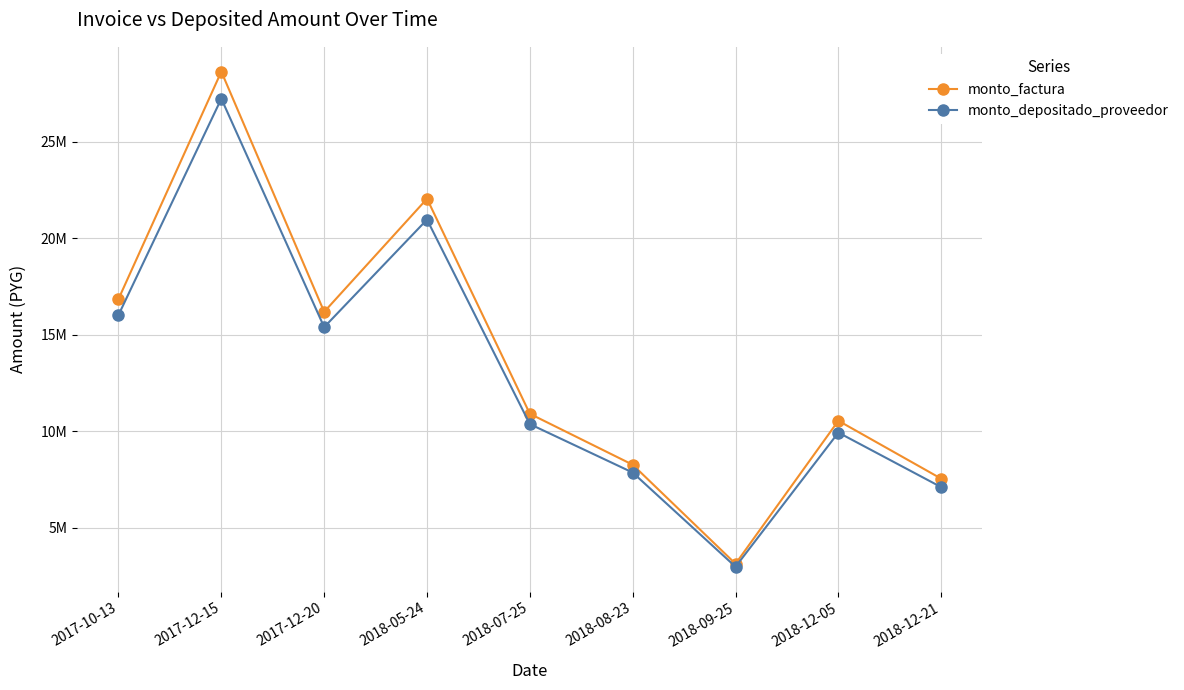

Where does the monto_factura series first go above 10907000?

2017-10-13